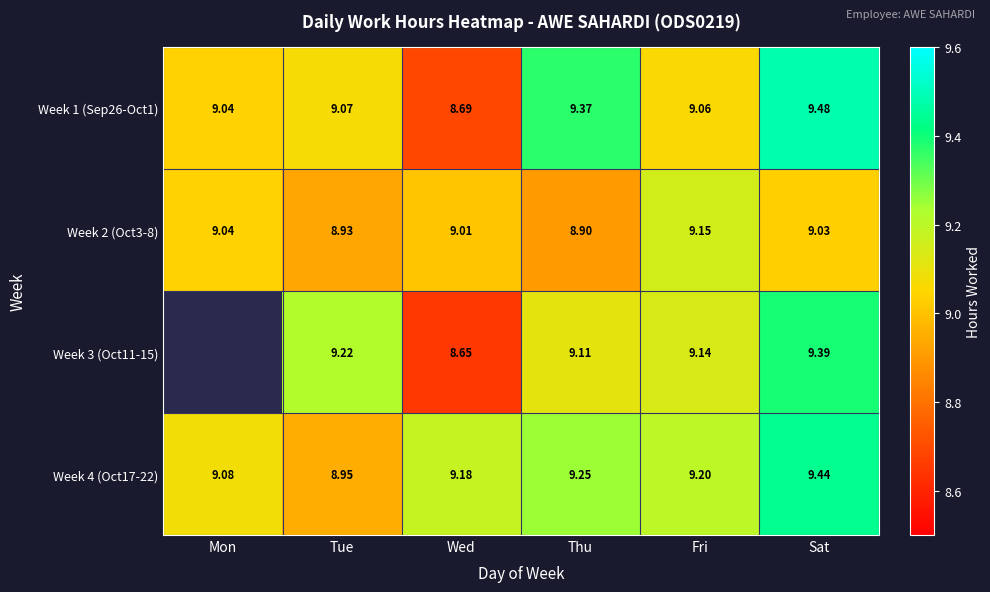

The value of Week 4 (Oct17-22) at Fri is 9.2. True or false?

True